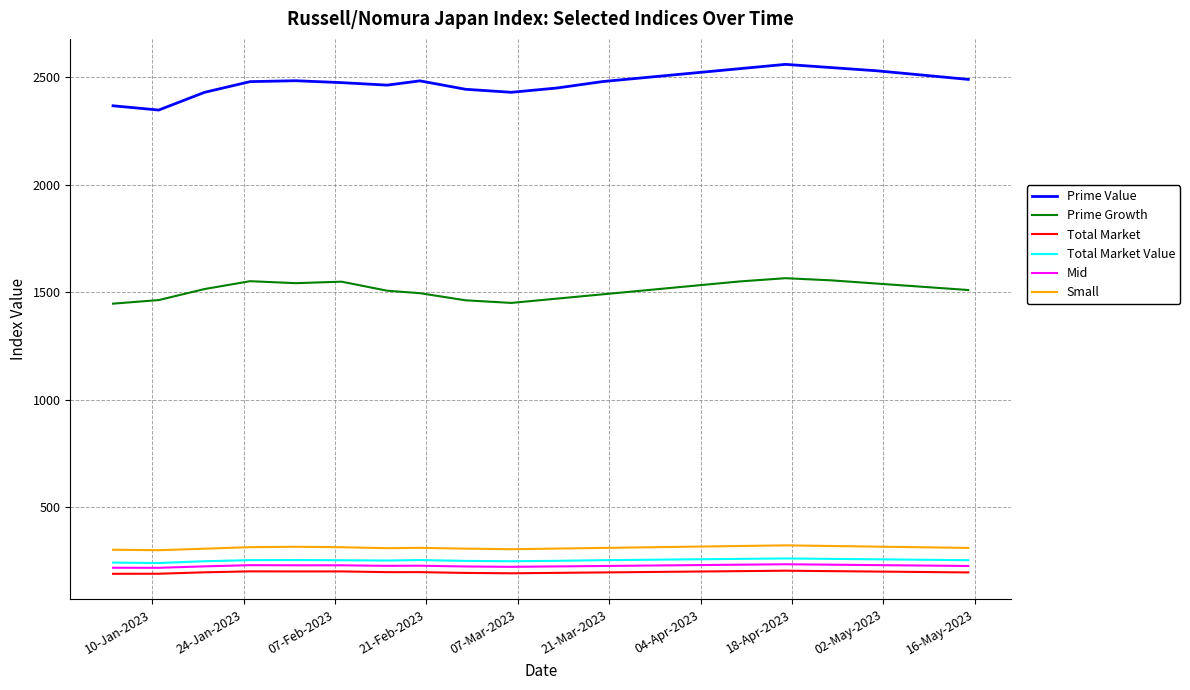

Which series has the largest total across all categories?

Prime Value